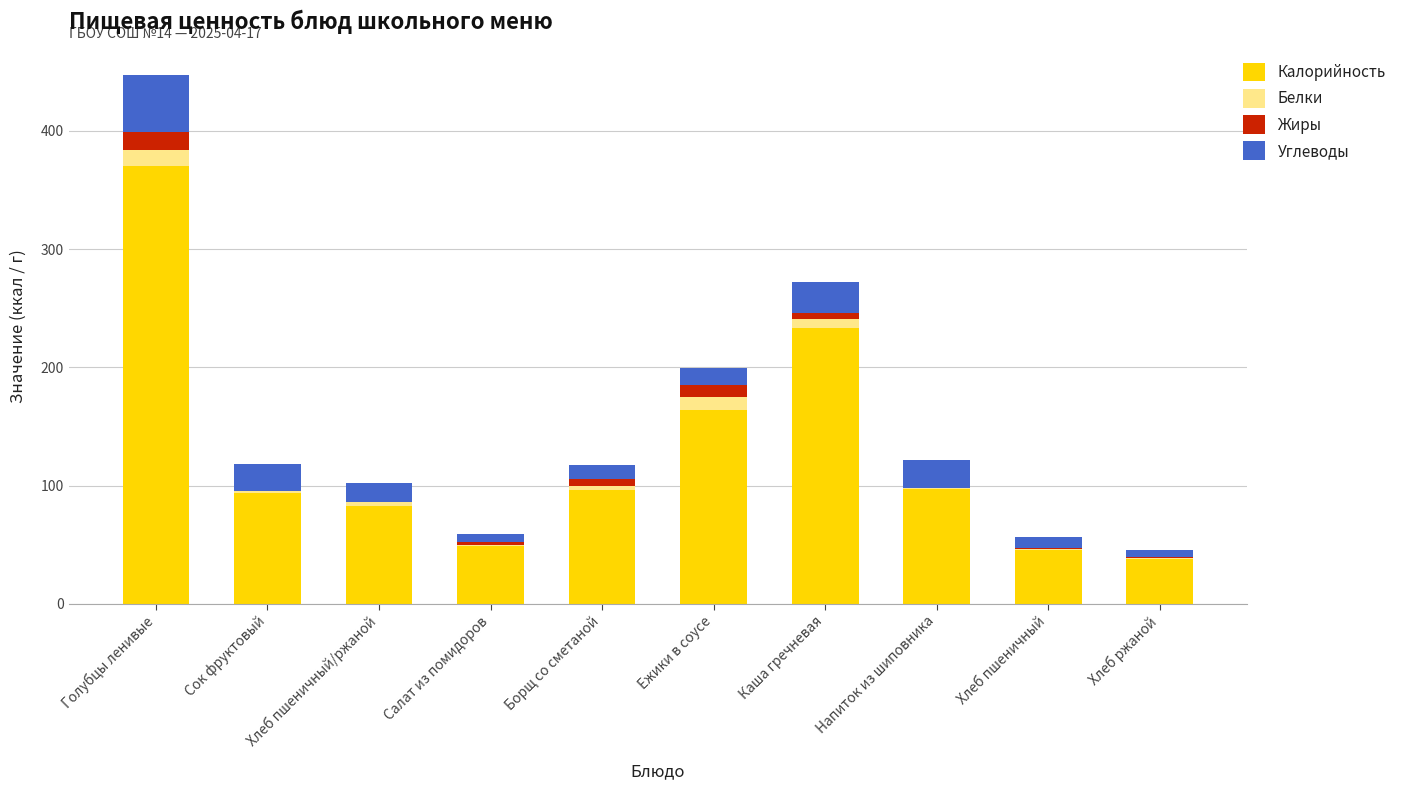

At which label does Калорийность reach its peak?

Голубцы ленивые